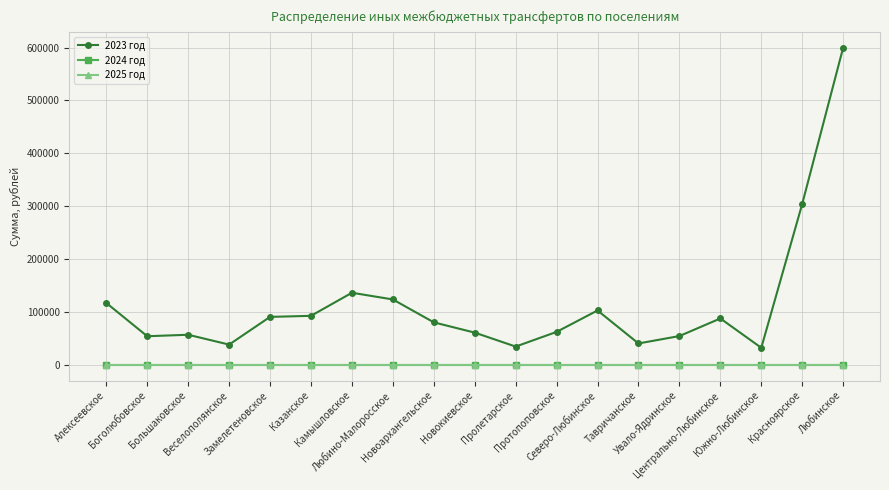

At which label does 2025 год reach its minimum?

Алексеевское